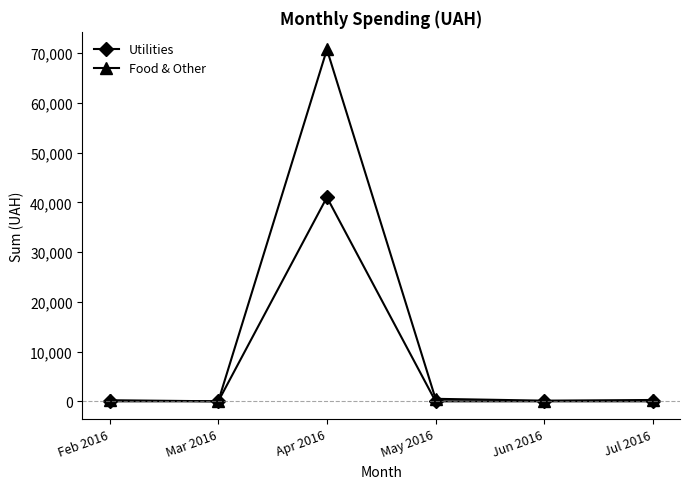

What are all the series names shown in the legend?

Utilities, Food & Other